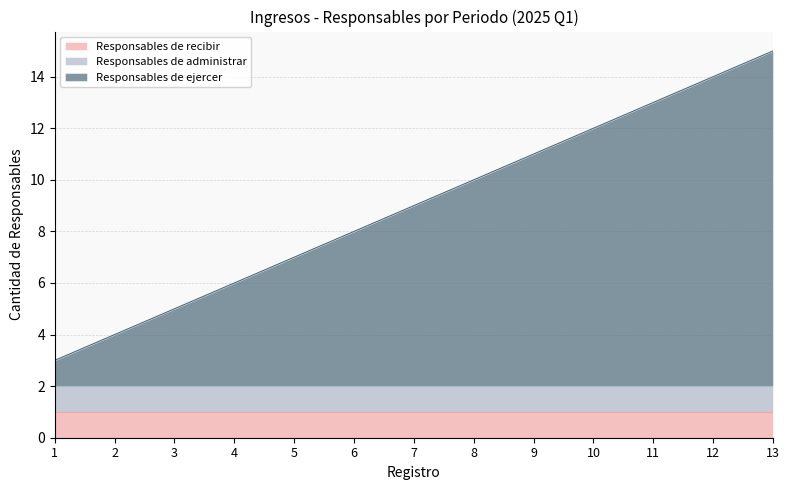

Which has a higher value, 3 or 12?

3